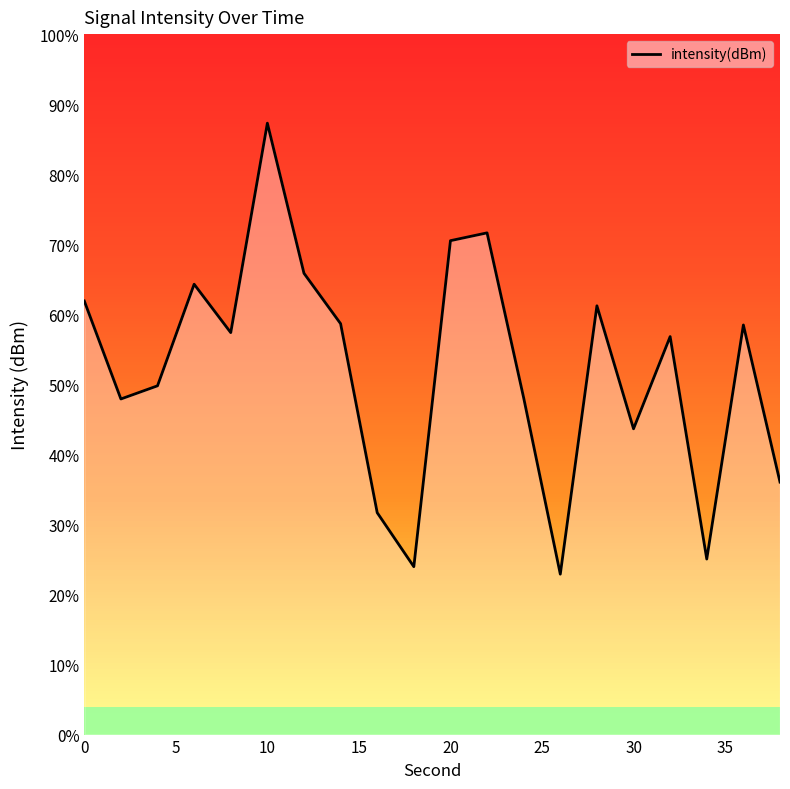

Which has a higher value, 10 or 16?

10